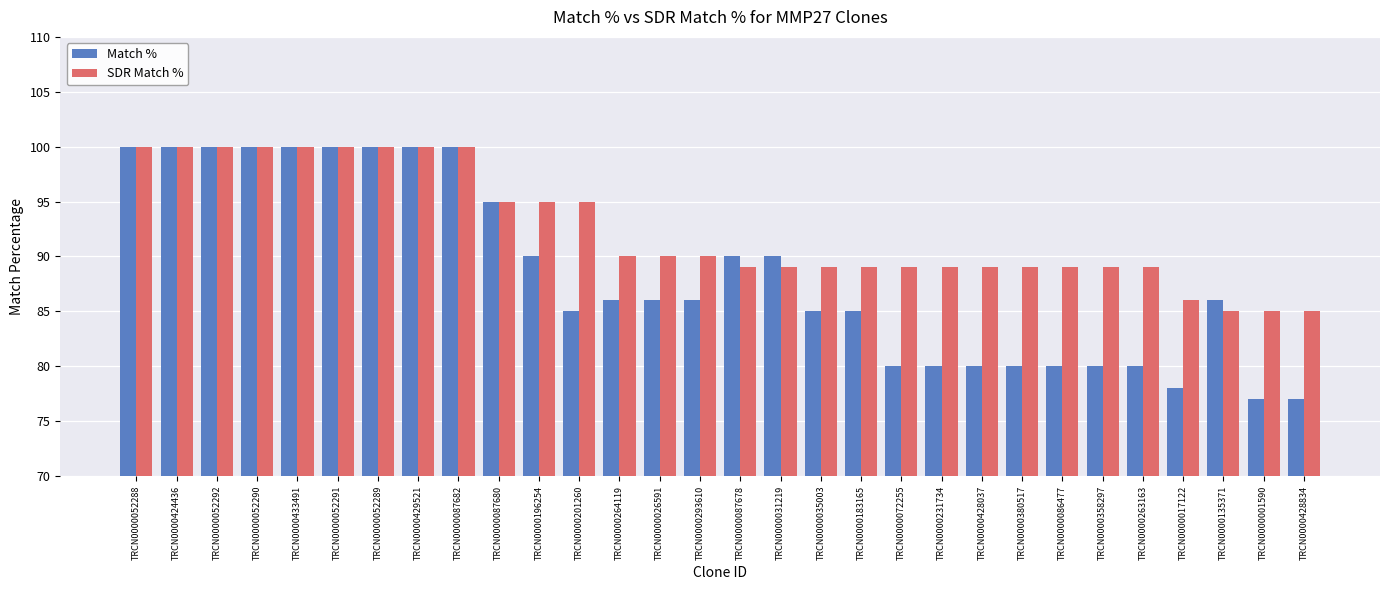

The Match % series shows 90 at TRCN0000196254. True or false?

True